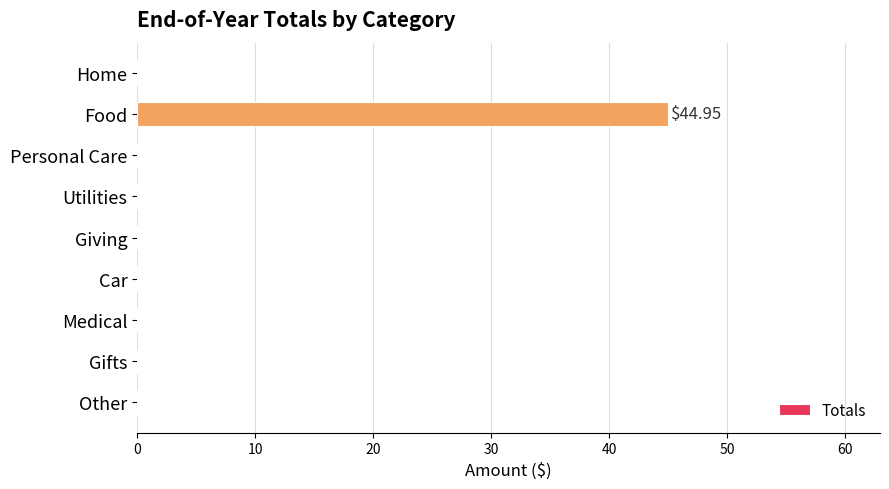

How many data points does each series have?

9